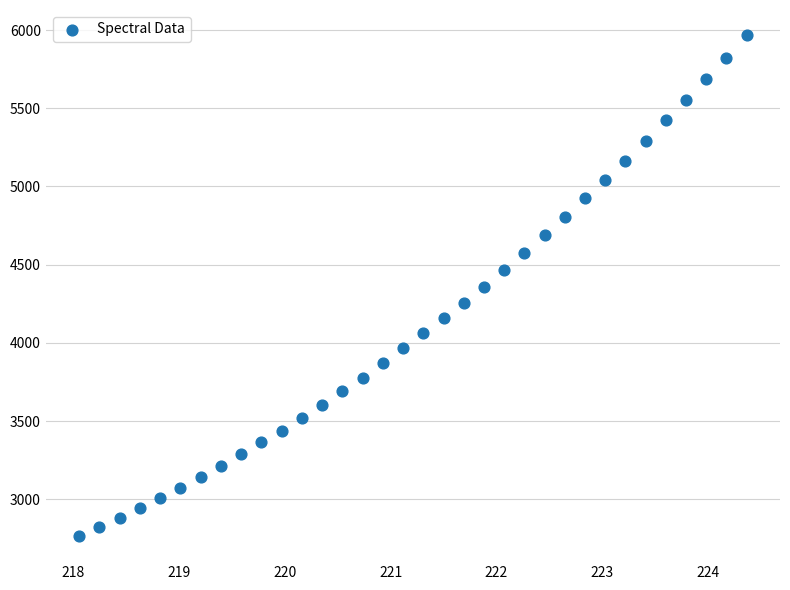

What is the range of X values (max minus min)?

6.3